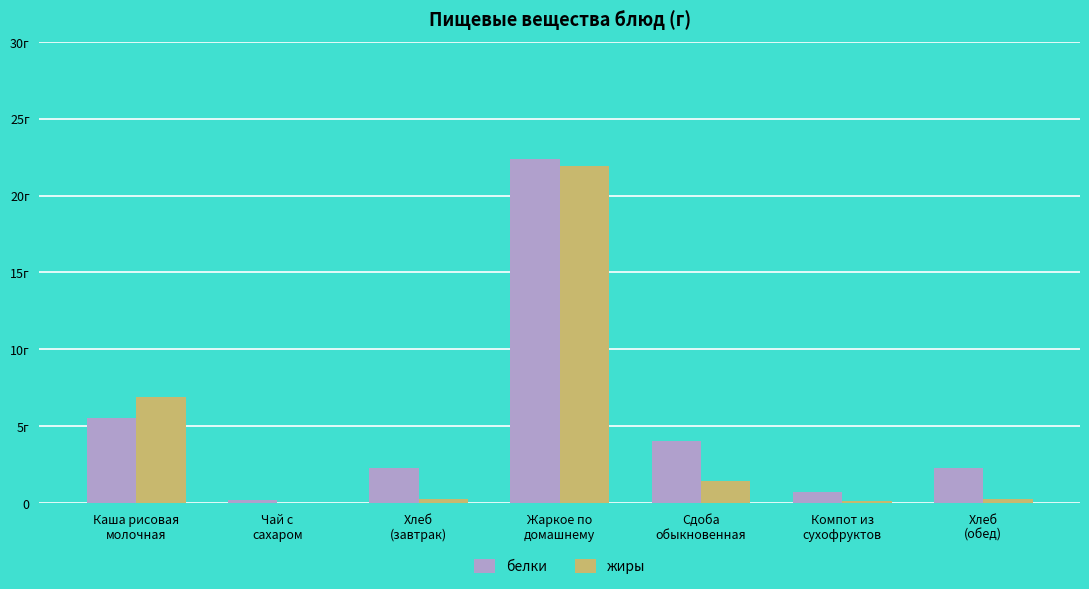

Which series changed the most between Сдоба
обыкновенная and Хлеб
(обед)?

белки